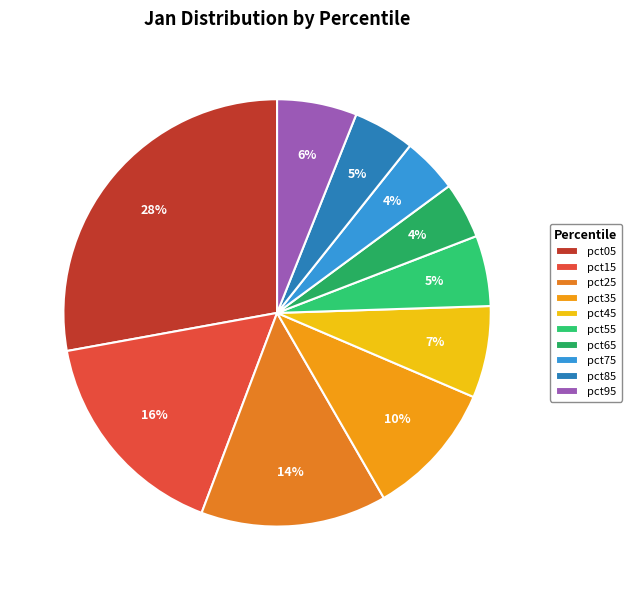

True or false: pct95 accounts for 12% of the total.

False